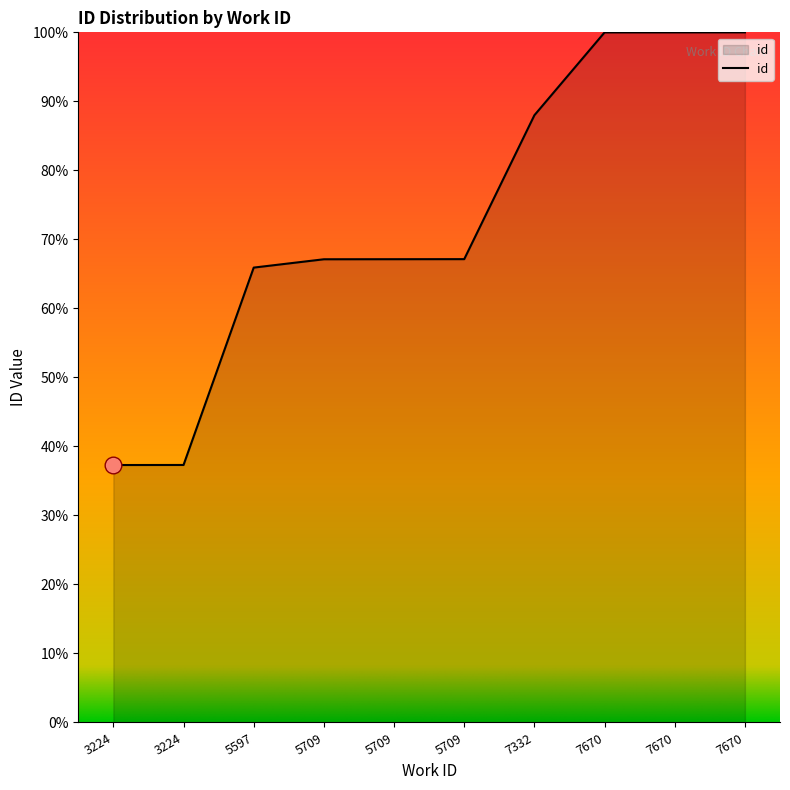

List the labels in order of value, largest first.

7670, 7670, 7670, 7332, 5709, 5709, 5709, 5597, 3224, 3224